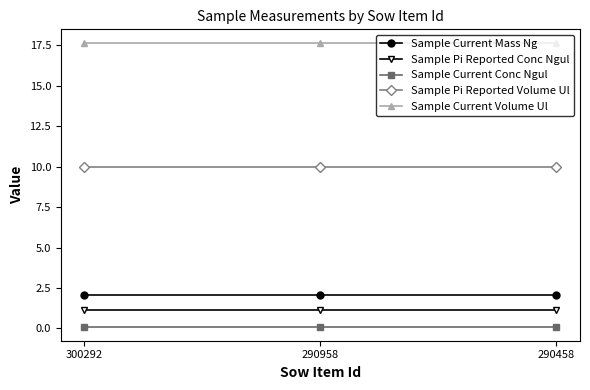

What is the lowest value of the Sample Current Conc Ngul series?

0.1